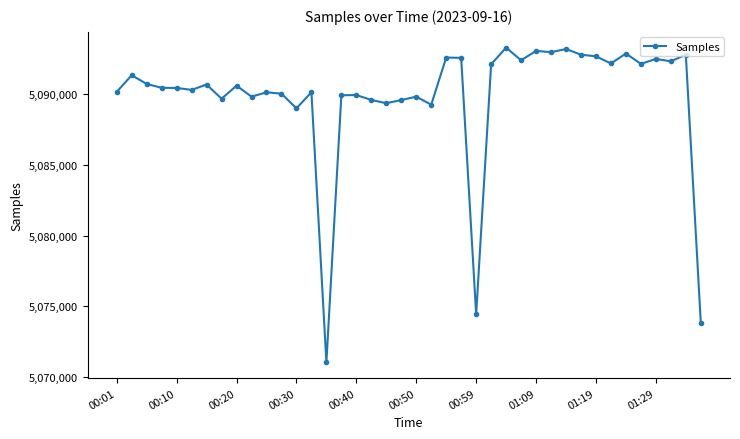

What is the value of the 1st point from the left?

5090182